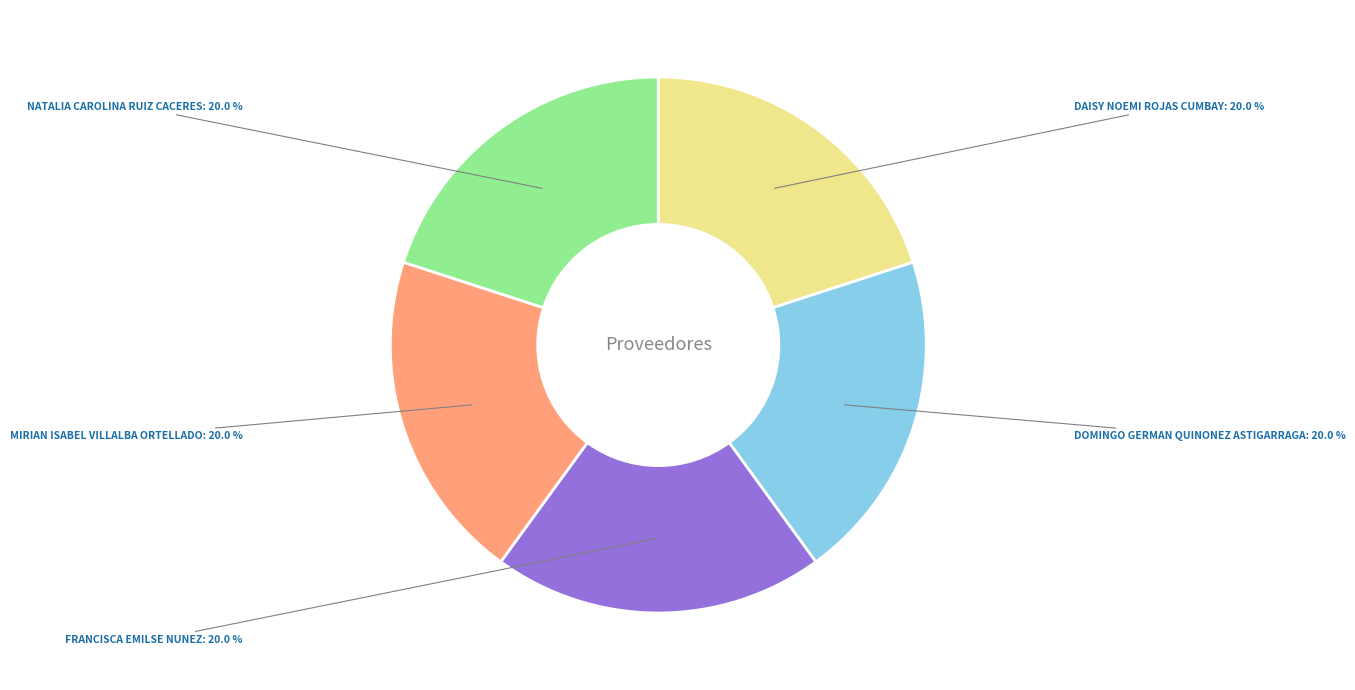

To the nearest percent, what is the average slice percentage?

20%